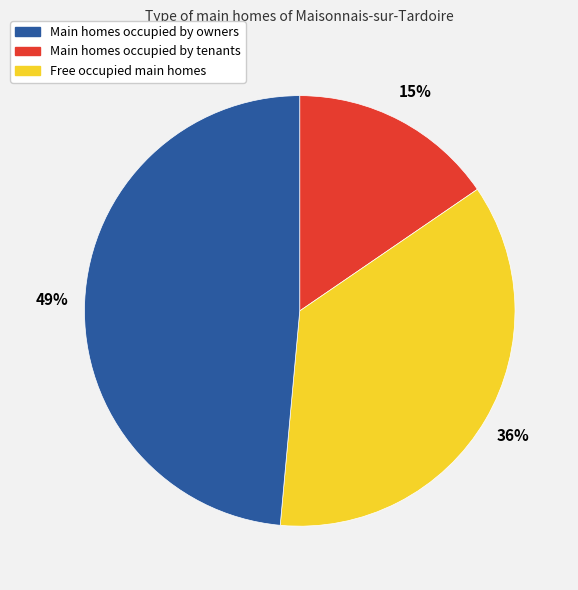

To the nearest percent, what portion does Main homes occupied by owners represent?

15%